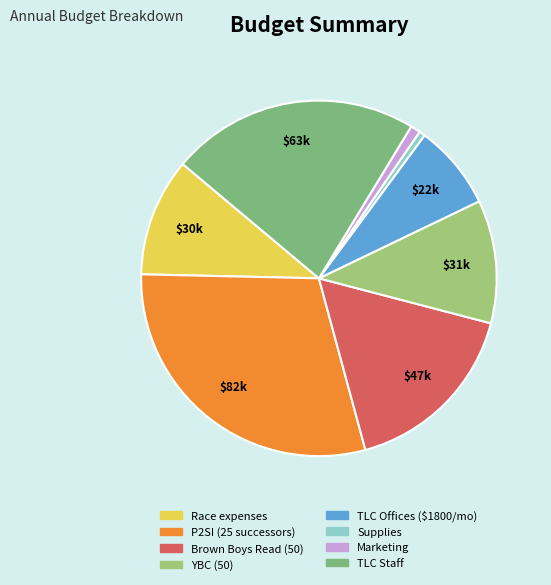

To the nearest percent, what percentage of the pie is TLC Offices ($1800/mo)?

8%